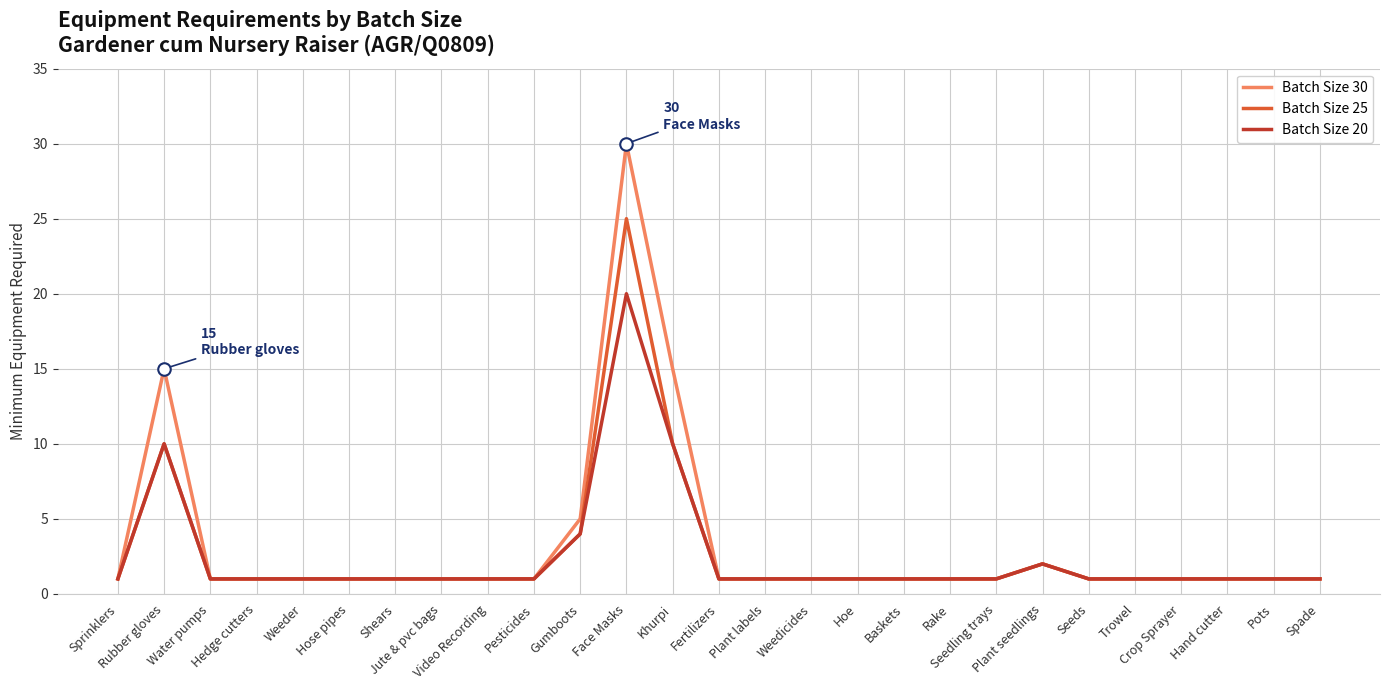

Rank the series by their maximum value, from highest to lowest.

Batch Size 30, Batch Size 25, Batch Size 20